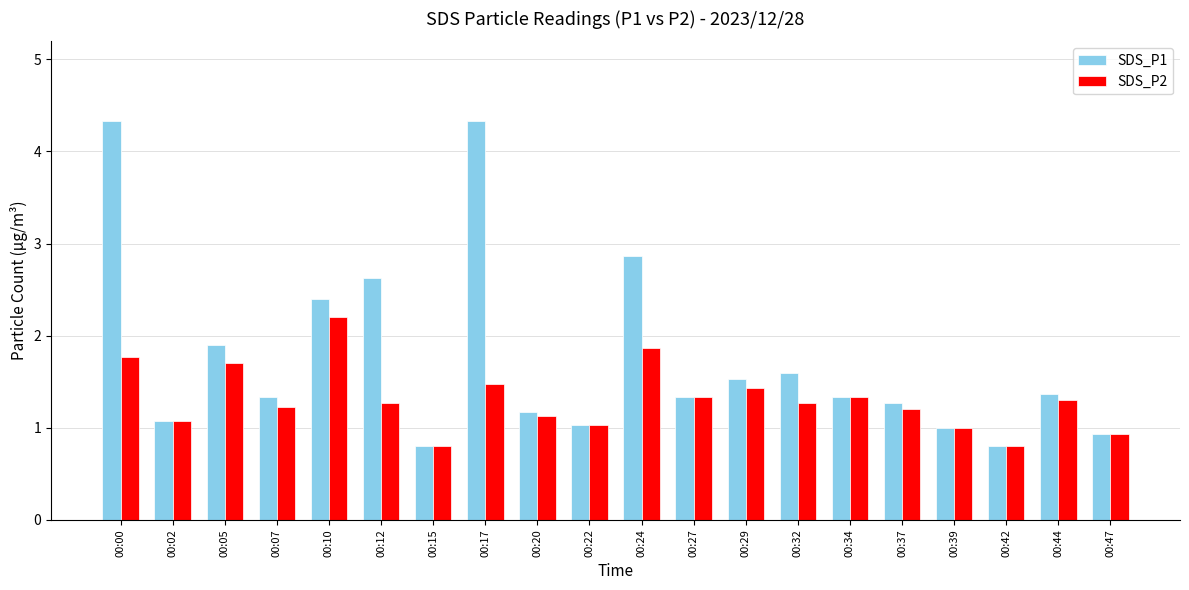

Rank the series by their average value, from lowest to highest.

SDS_P2, SDS_P1